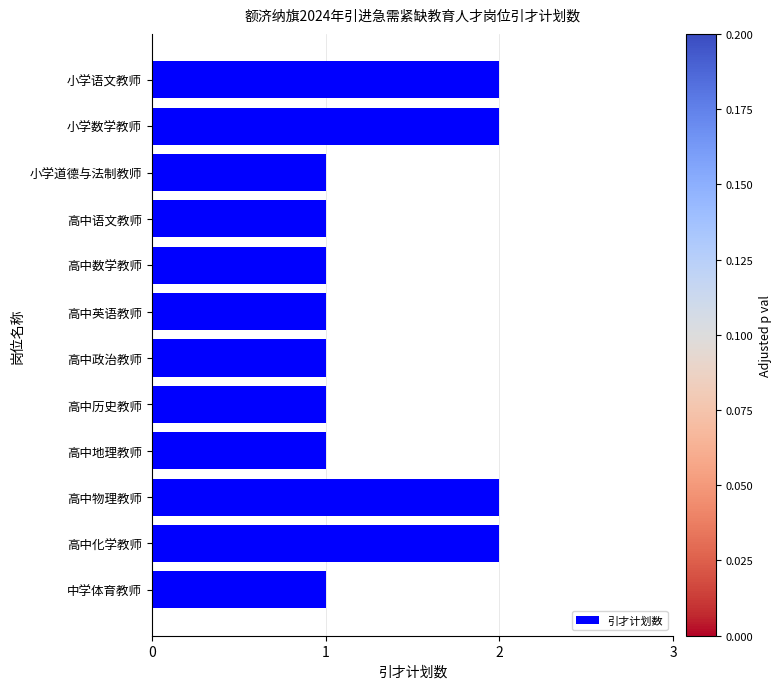

Reading top to bottom, extract all data points from this chart.

2	2	1	1	1	1	1	1	1	2	2	1